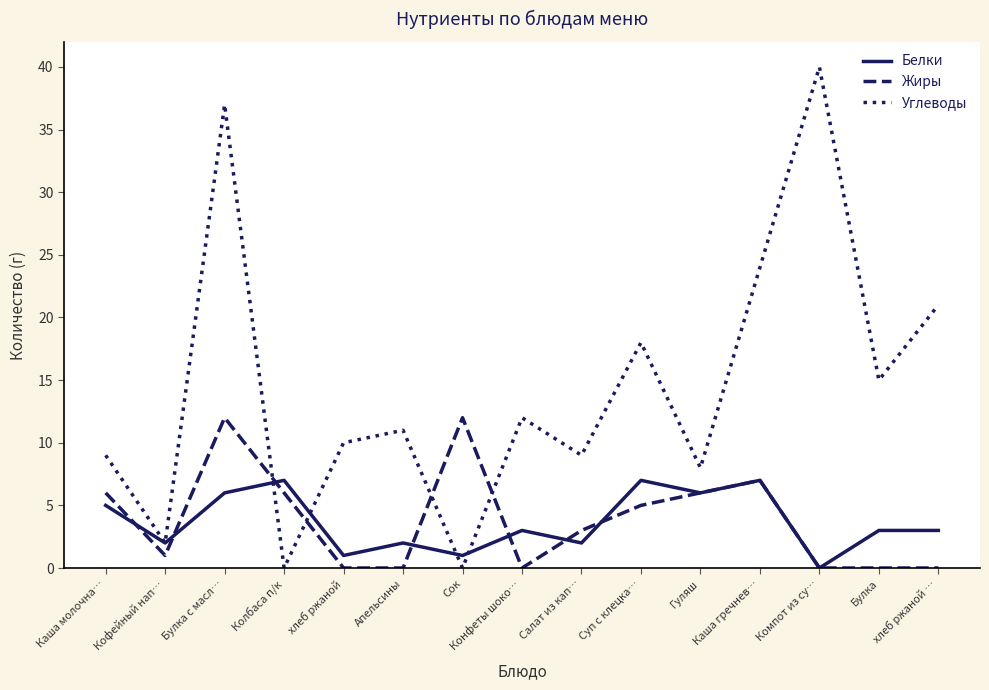

Rank the series at Булка from highest to lowest value.

Углеводы, Белки, Жиры